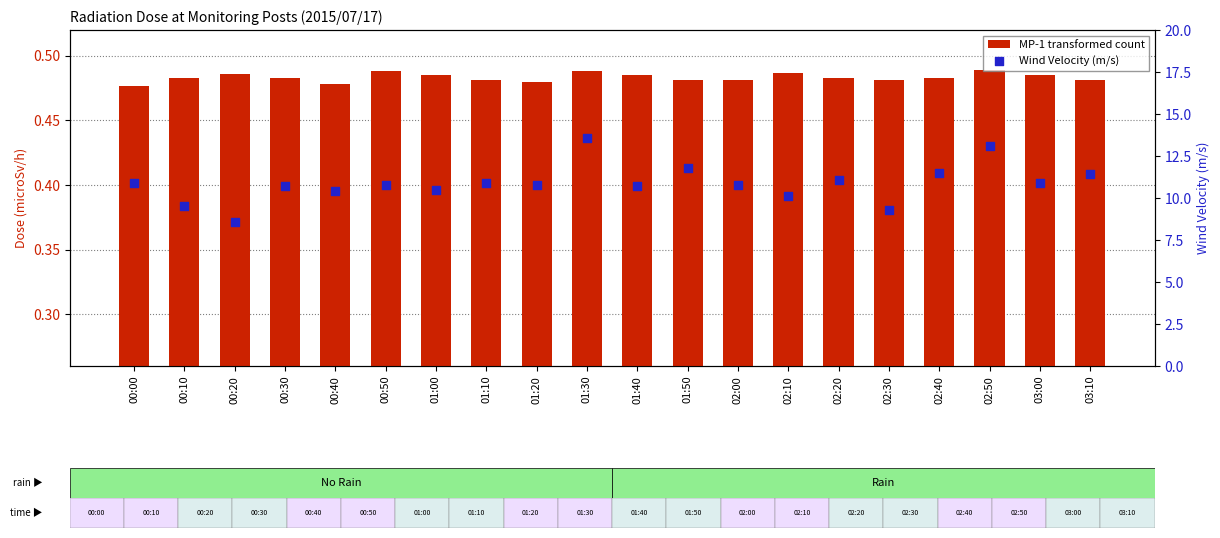

Which series has the largest total across all categories?

Wind Velocity (m/s)